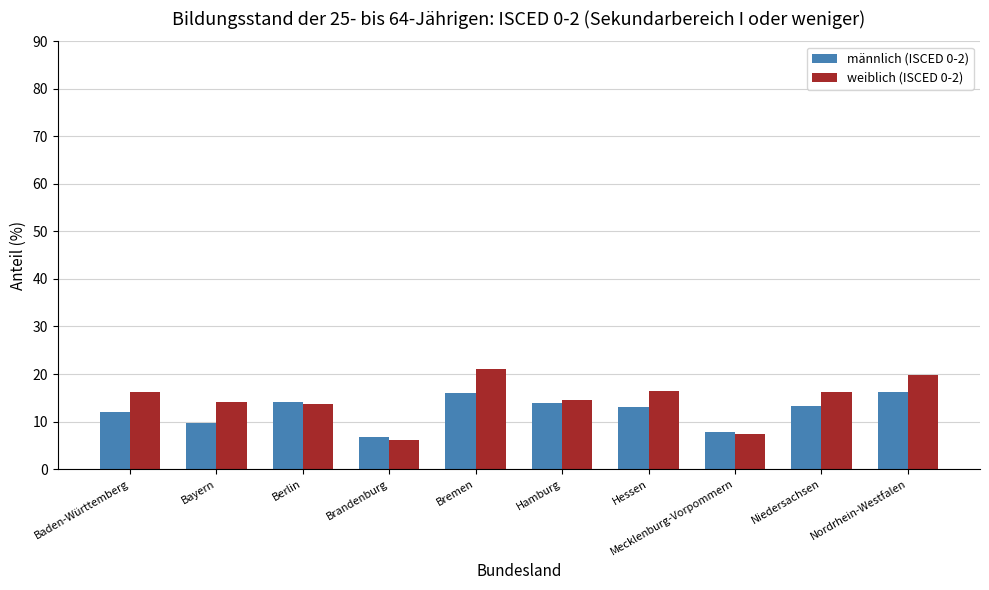

What is the minimum value for männlich (ISCED 0-2)?

6.8